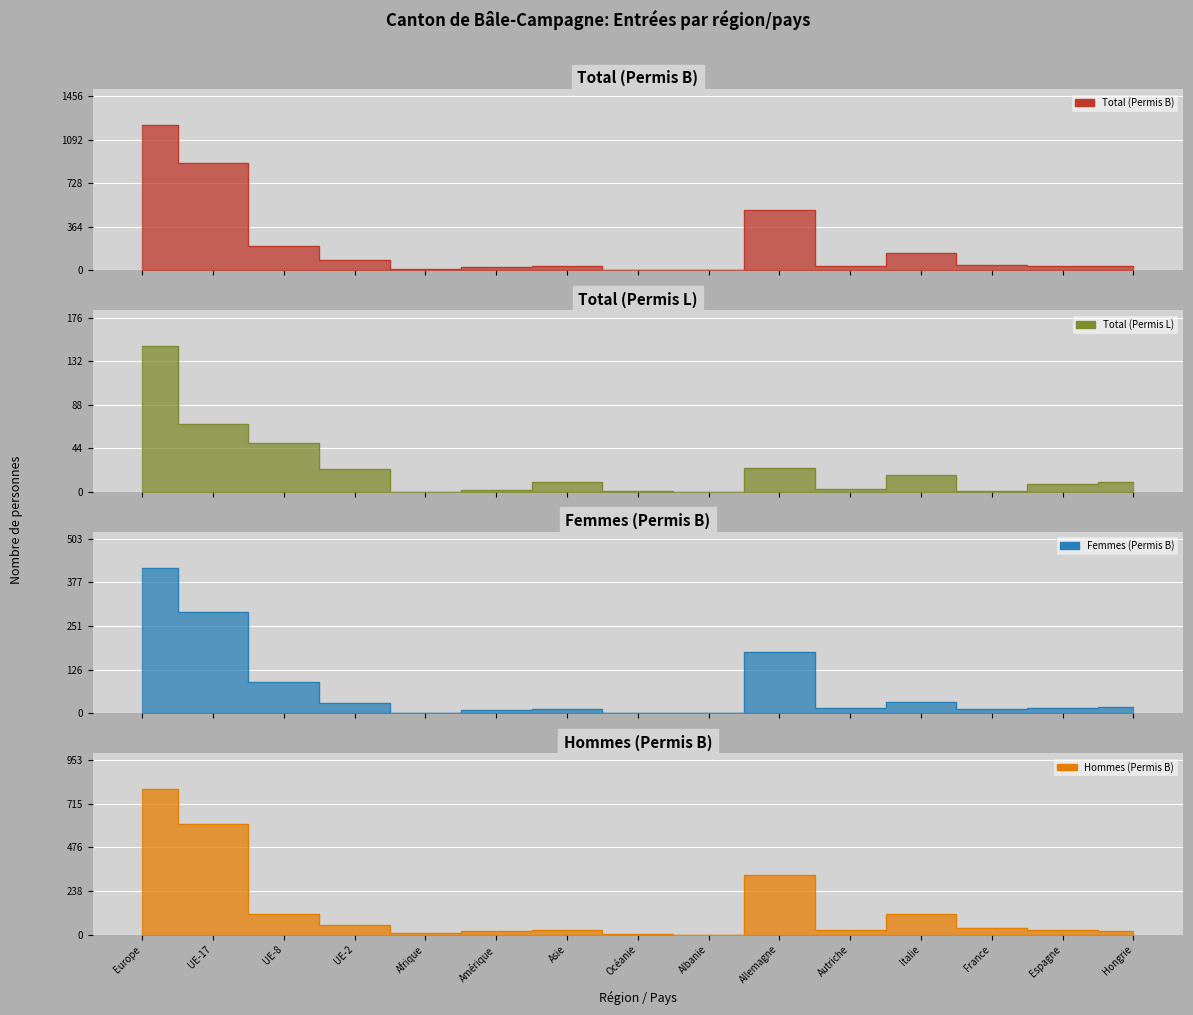

True or false: Femmes (Permis B) and Total (Permis B) intersect in this chart.

False